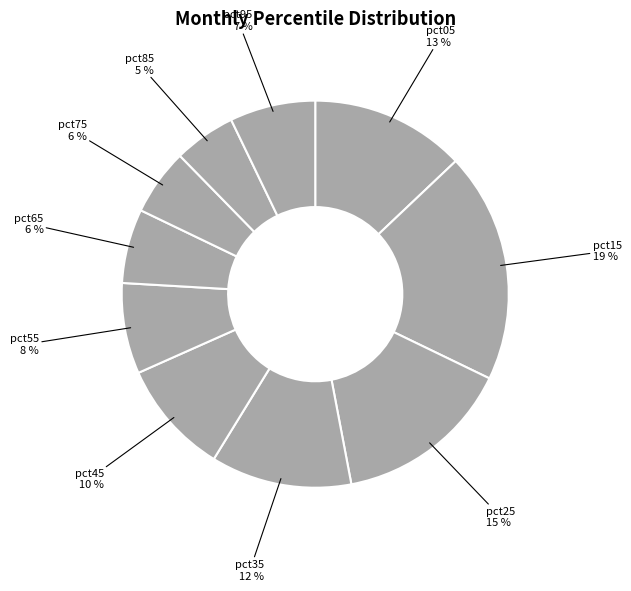

Count the number of slices in the pie.

10